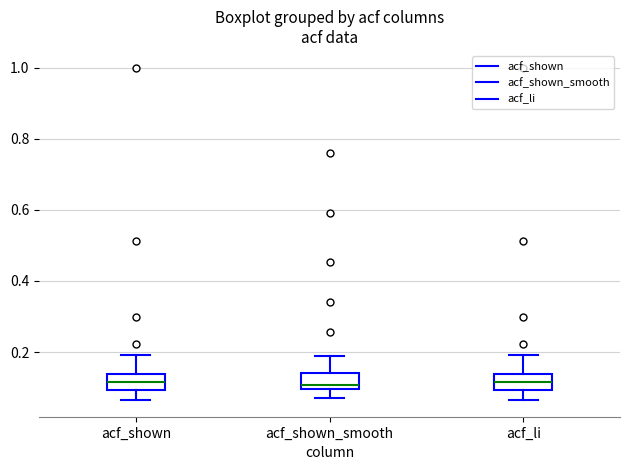

Reading left to right, transcribe this box plot: for each box, give where its median line is, the range the box spans, and where its two whiskers end, as read against the y-axis. The values are not printed on the chart, so give them approximately, as read against the axis.

acf_shown: median 0.12, box 0.10 to 0.14, whiskers 0.06 to 0.20
acf_shown_smooth: median 0.10 (just above the box's lower edge), box 0.10 to 0.14, whiskers 0.08 to 0.20
acf_li: median 0.12, box 0.10 to 0.14, whiskers 0.06 to 0.20